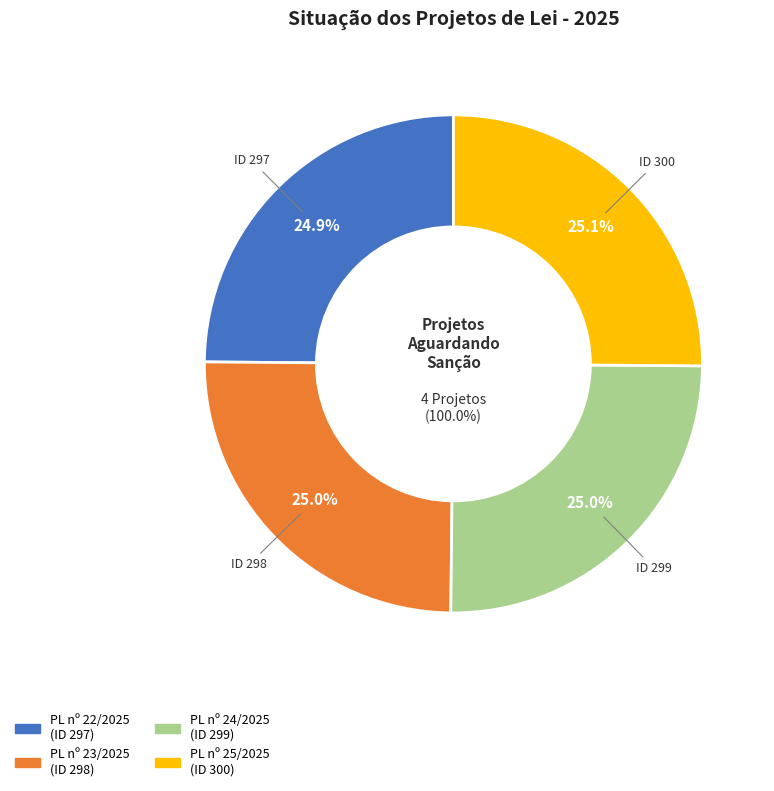

True or false: Projeto de Lei nº 25 de 2025 accounts for 25% of the total.

True